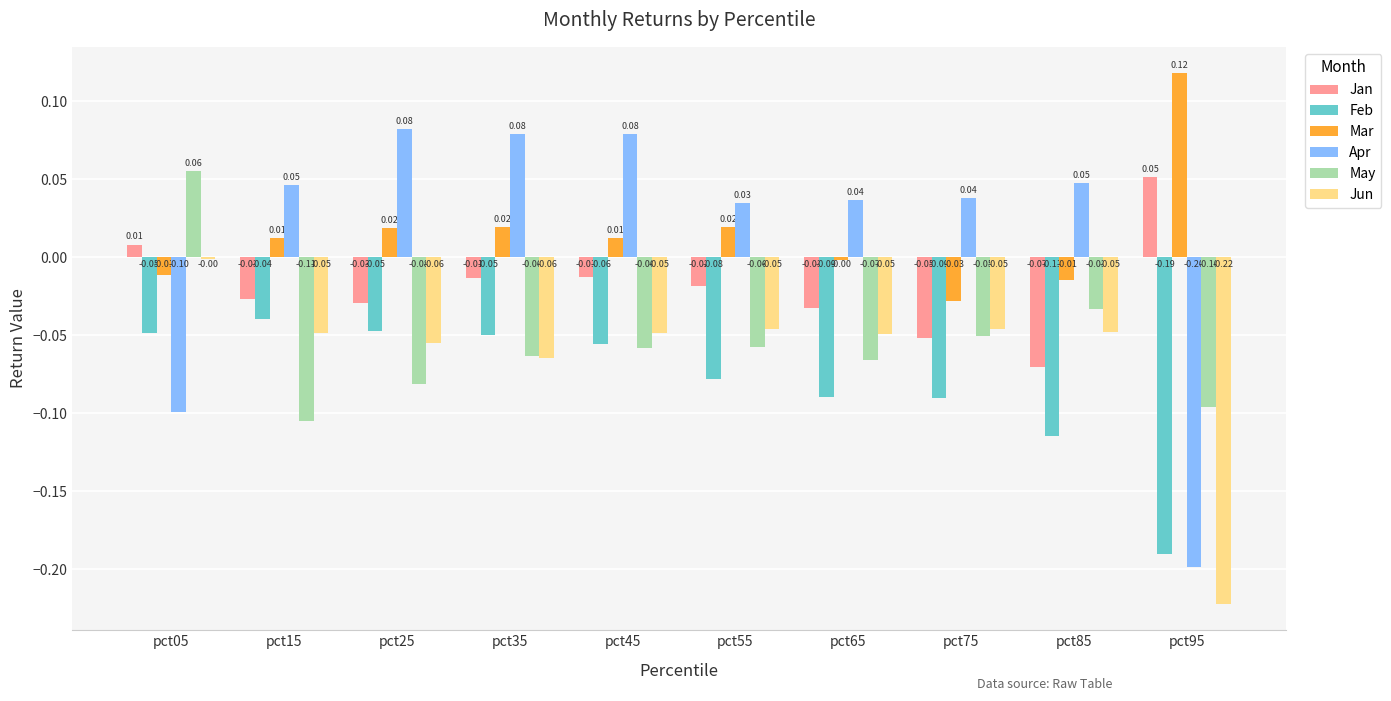

Are the bars horizontal?

No